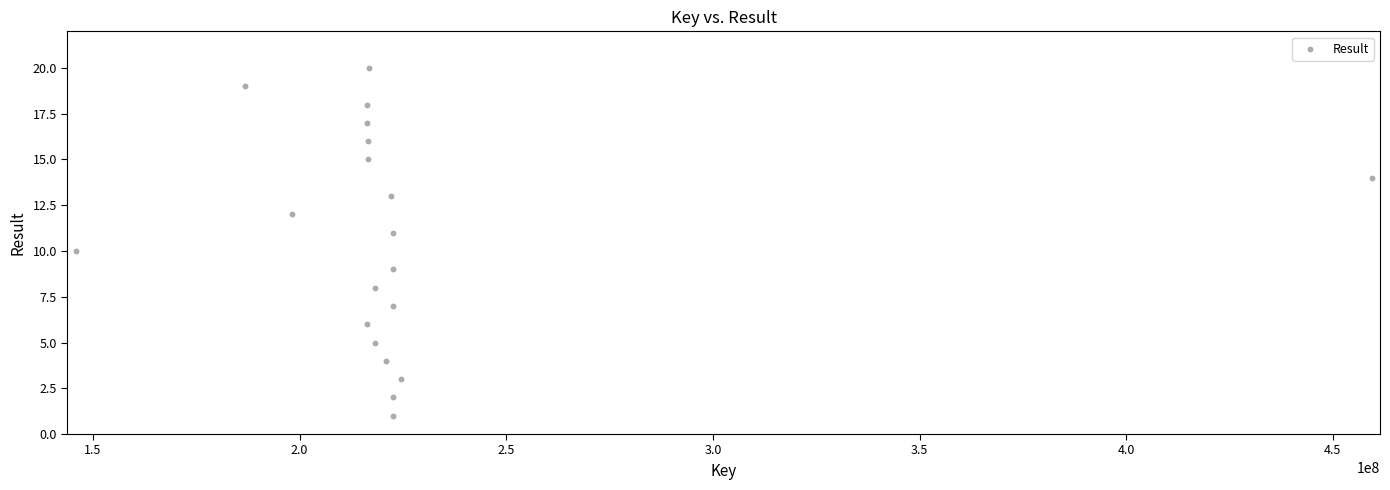

What is the range of X values (max minus min)?

313616890